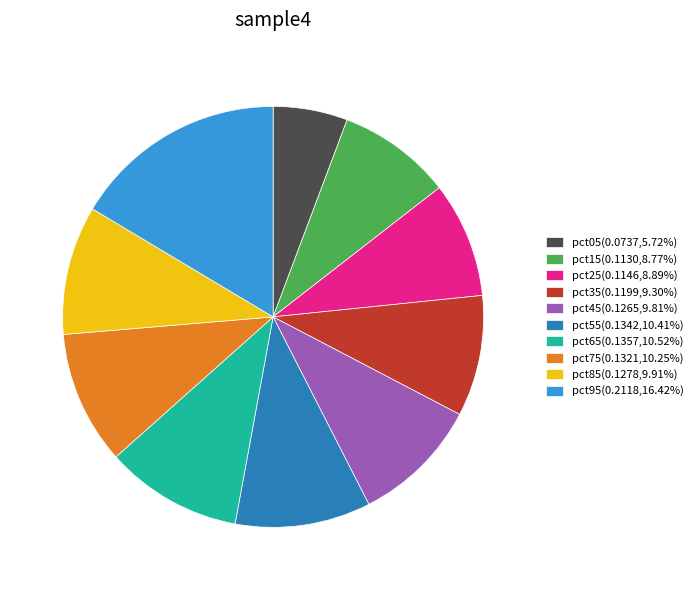

What is the largest slice in the pie chart?

pct95